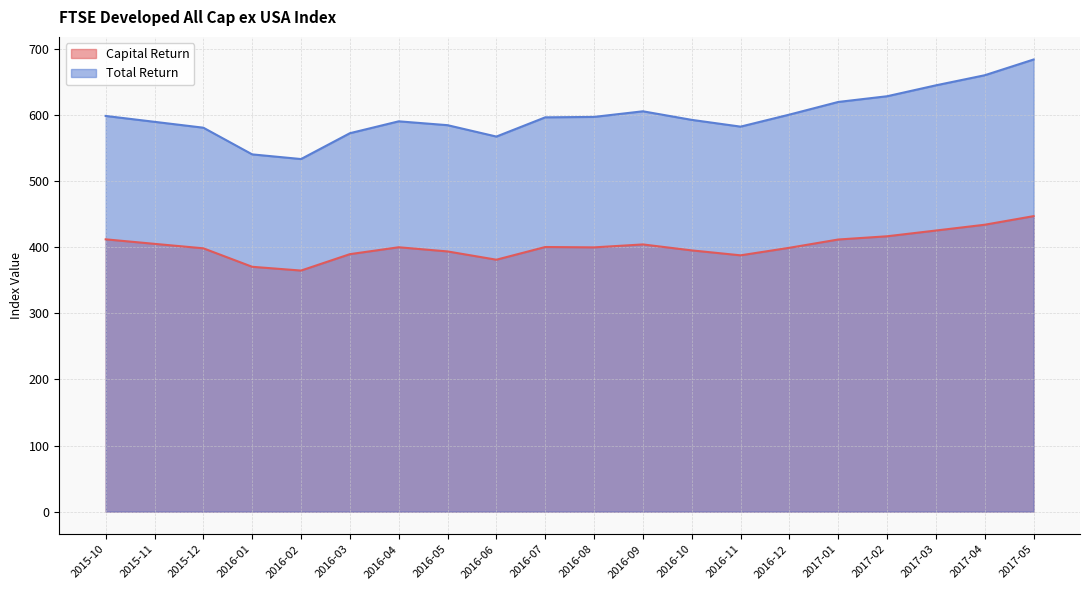

Rank the categories by Total Return value from lowest to highest.

2016-02, 2016-01, 2016-06, 2016-03, 2015-12, 2016-11, 2016-05, 2015-11, 2016-04, 2016-10, 2016-07, 2016-08, 2015-10, 2016-12, 2016-09, 2017-01, 2017-02, 2017-03, 2017-04, 2017-05